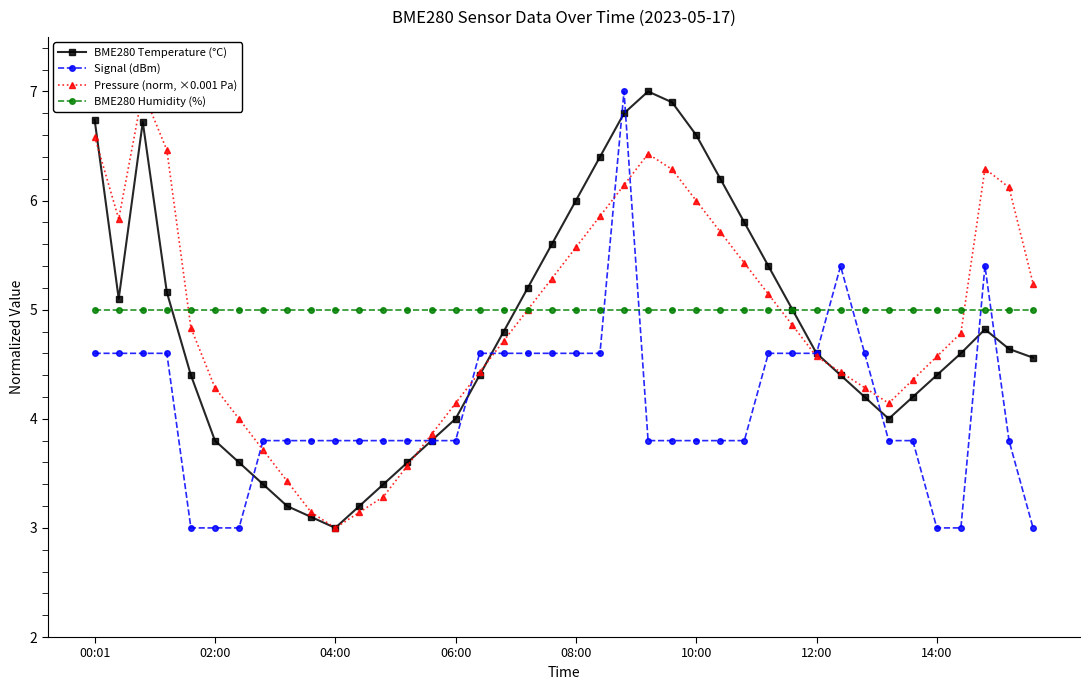

What is the value of the BME280 Temperature (°C) point at the 25th from the left?

6.9